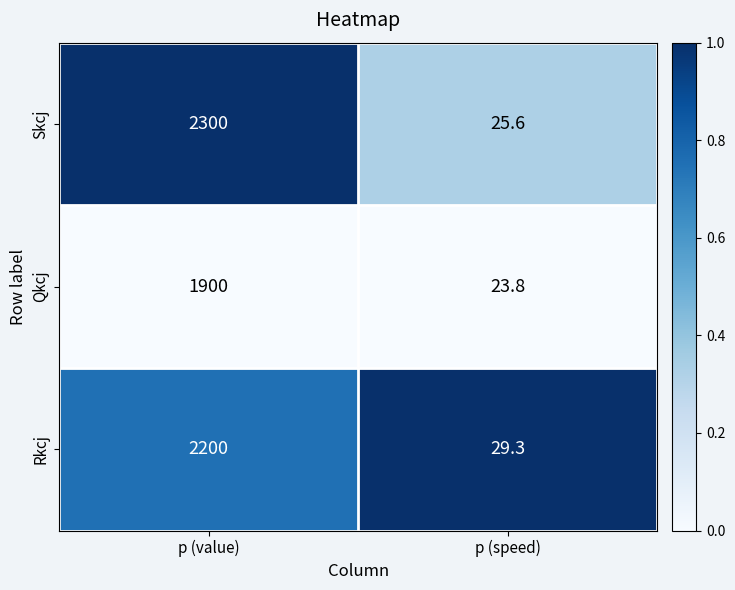

Which series has the largest range (max minus min)?

Skcj